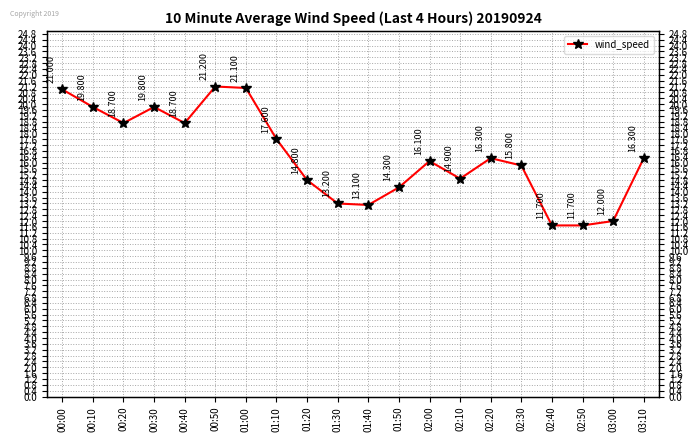

Which label corresponds to the largest value in the chart?

00:50